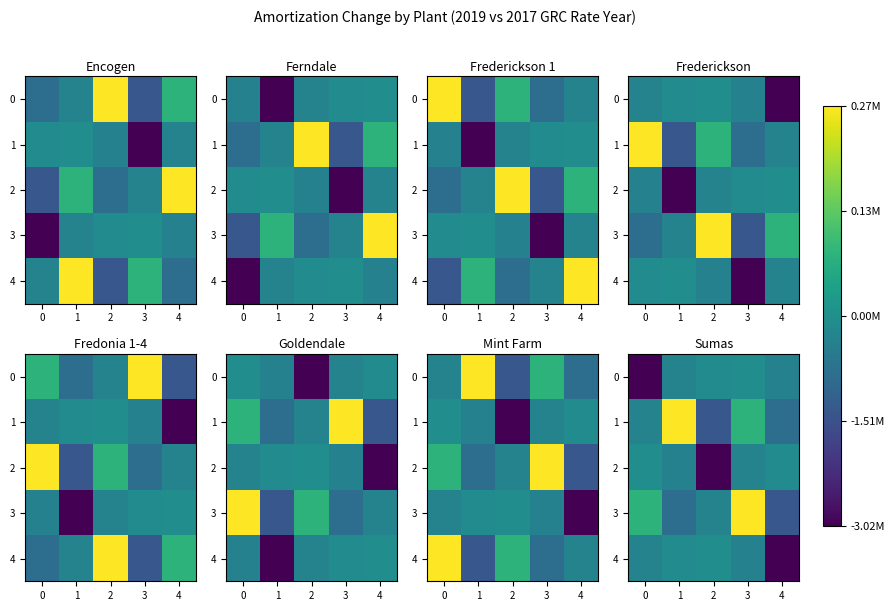

What is the average value of the 2 series?

-771978.3